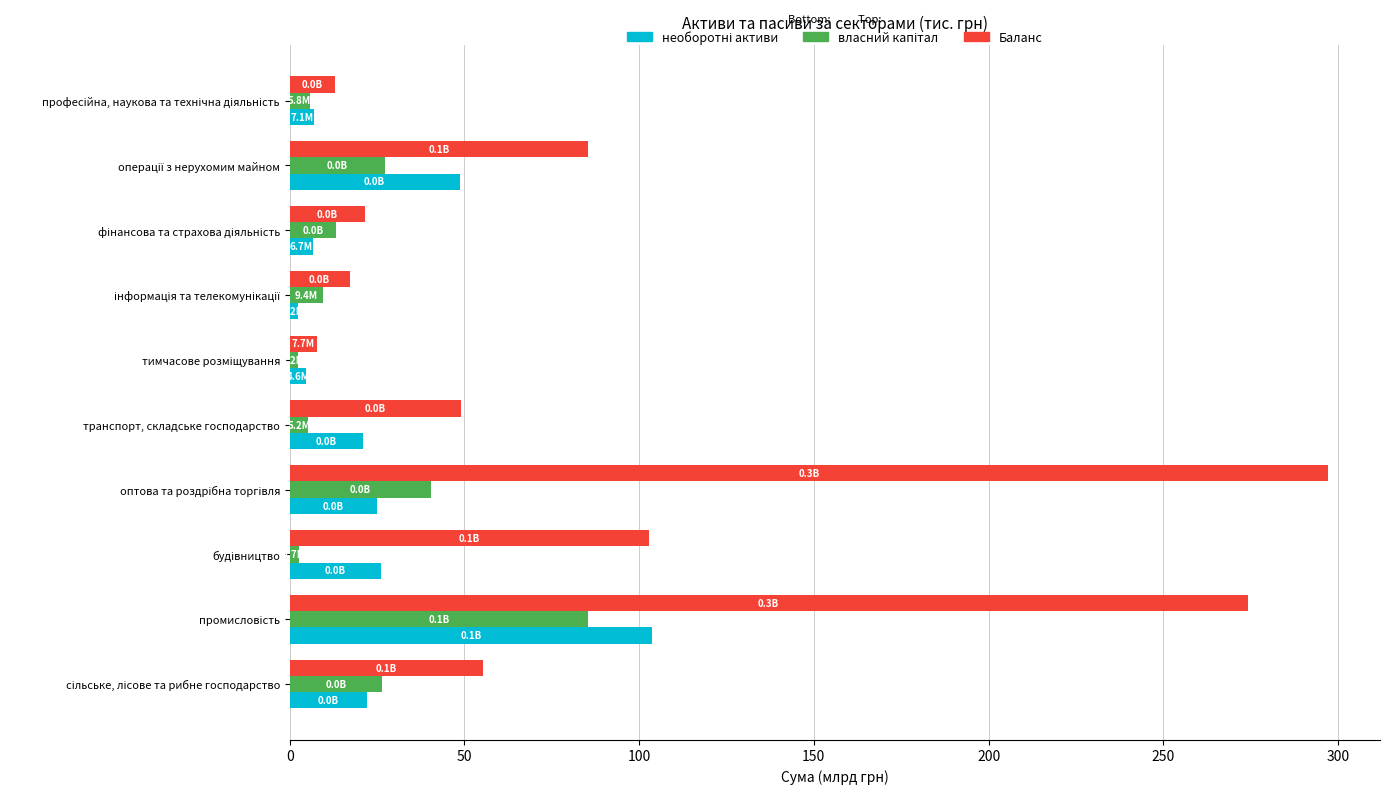

The Баланс series shows 30.3 at транспорт, складське господарство. True or false?

False